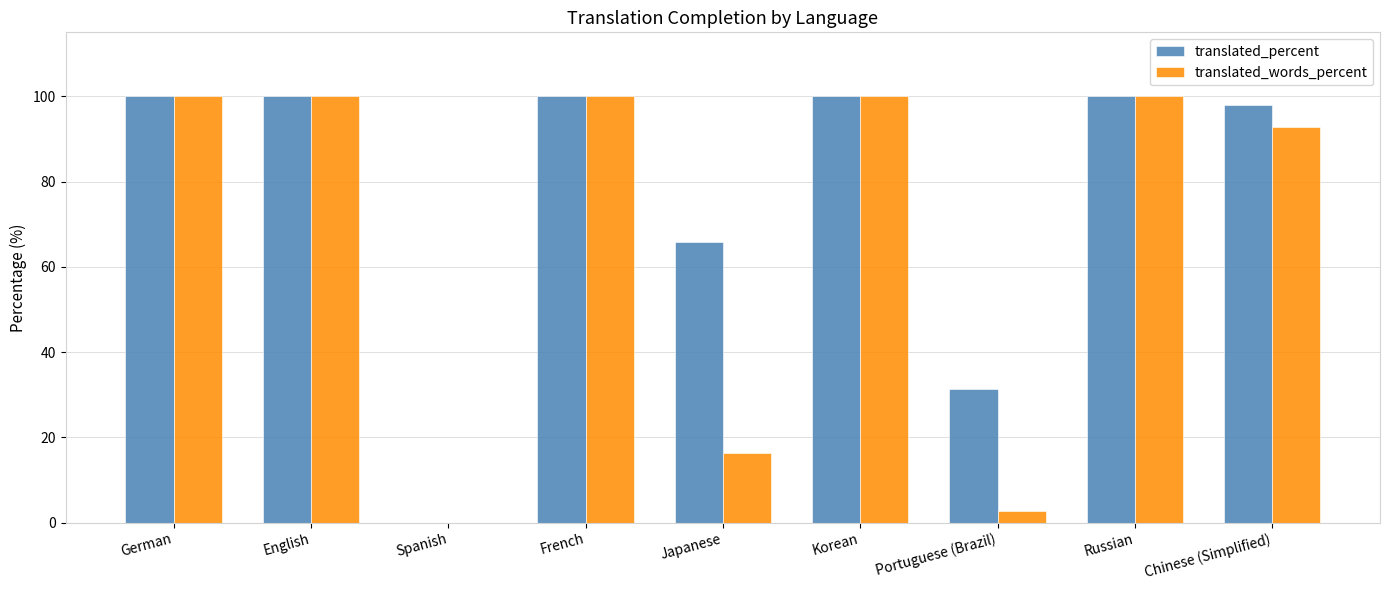

Which series has the largest total across all categories?

translated_percent